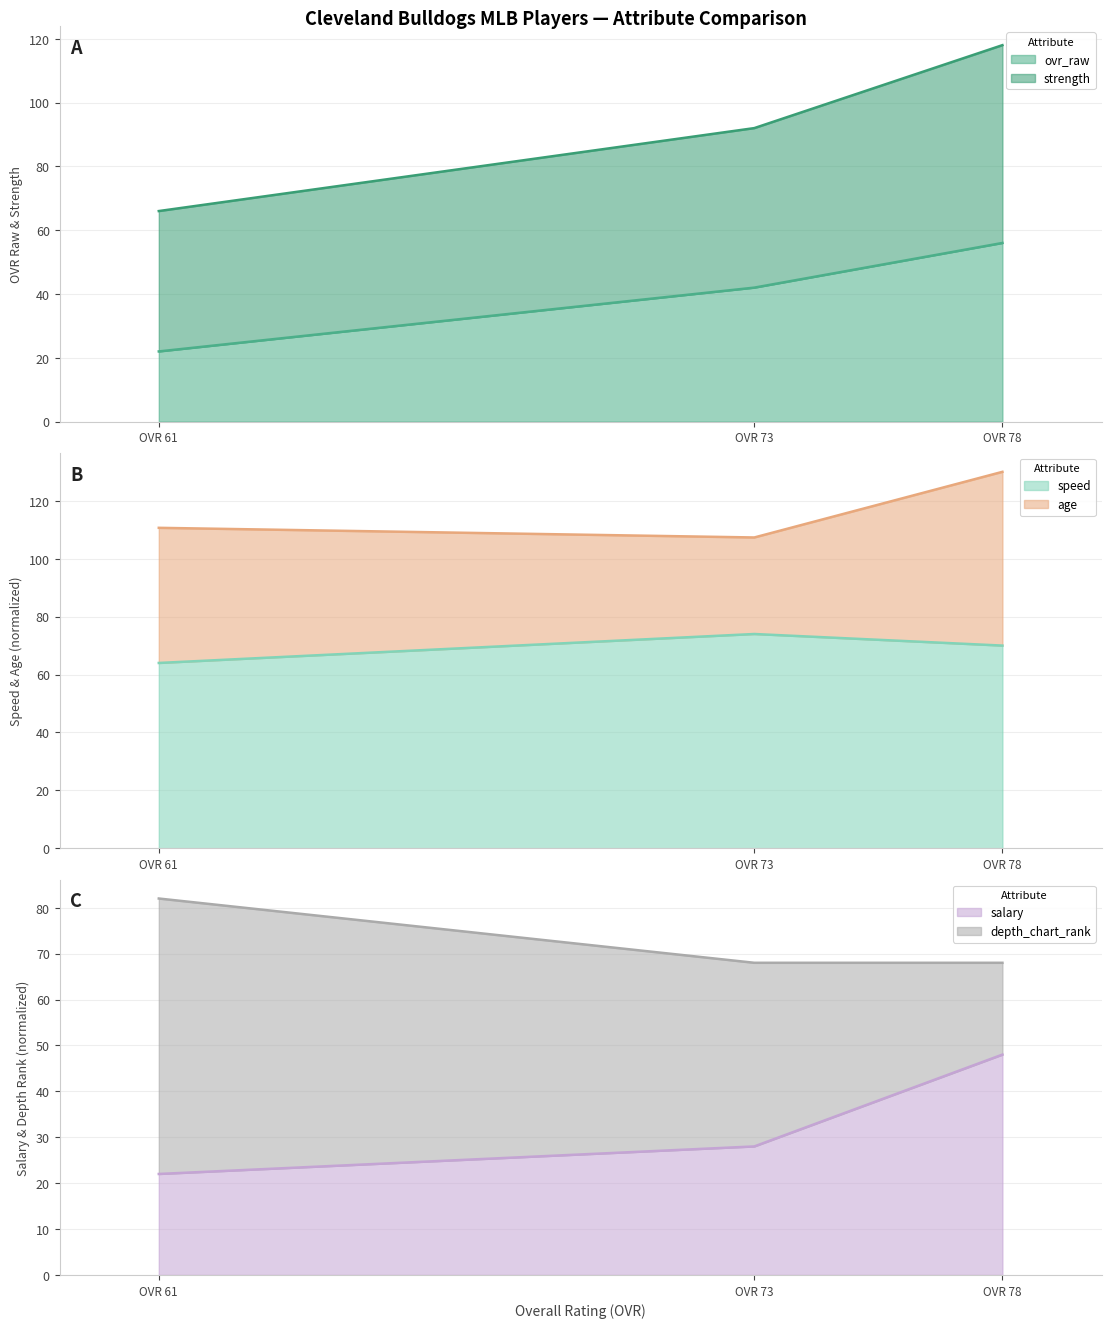

Is it true that ovr_raw equals 56.0 at OVR 78?

True